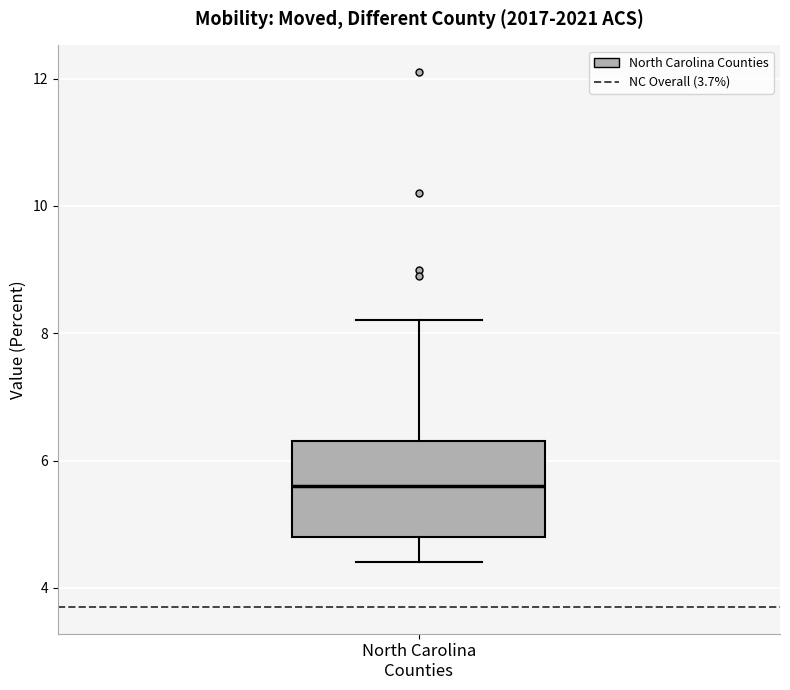

Where is the lower edge of the box for North Carolina Counties on the y-axis? The values are not printed on the chart, so give them approximately, as read against the axis.

4.8